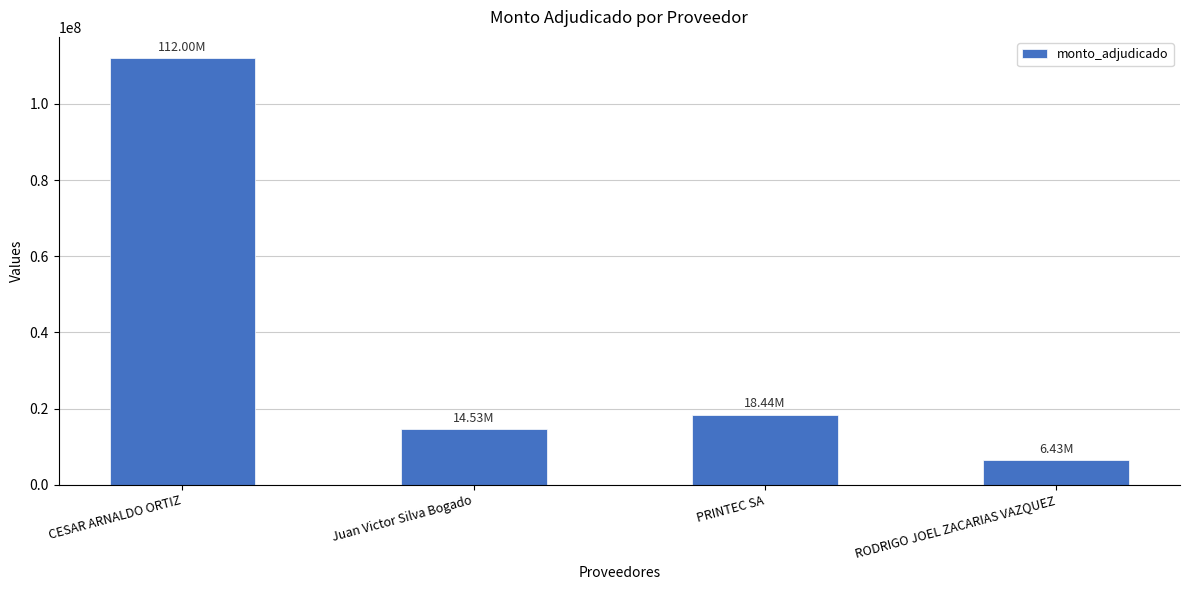

What is the greatest value displayed?

111998500